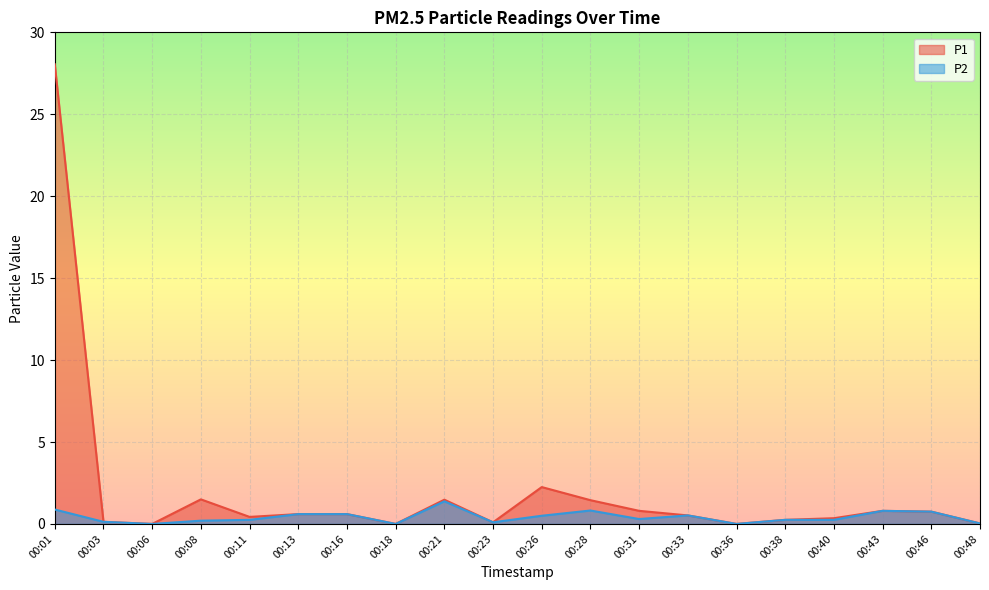

Reading left to right, transcribe all the data shown in this chart.

P1: 28.1	0.1	0.0	1.5	0.4	0.6	0.6	0.0	1.5	0.1	2.2	1.4	0.8	0.5	0.0	0.2	0.3	0.8	0.8	0.0
P2: 0.9	0.1	0.0	0.2	0.2	0.6	0.6	0.0	1.4	0.1	0.5	0.8	0.3	0.5	0.0	0.2	0.2	0.8	0.8	0.0